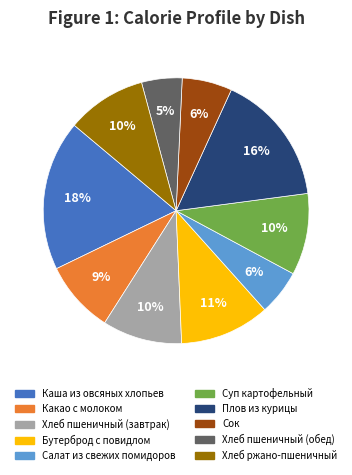

To the nearest percent, what is the difference between the largest and smallest slice percentages?

13%